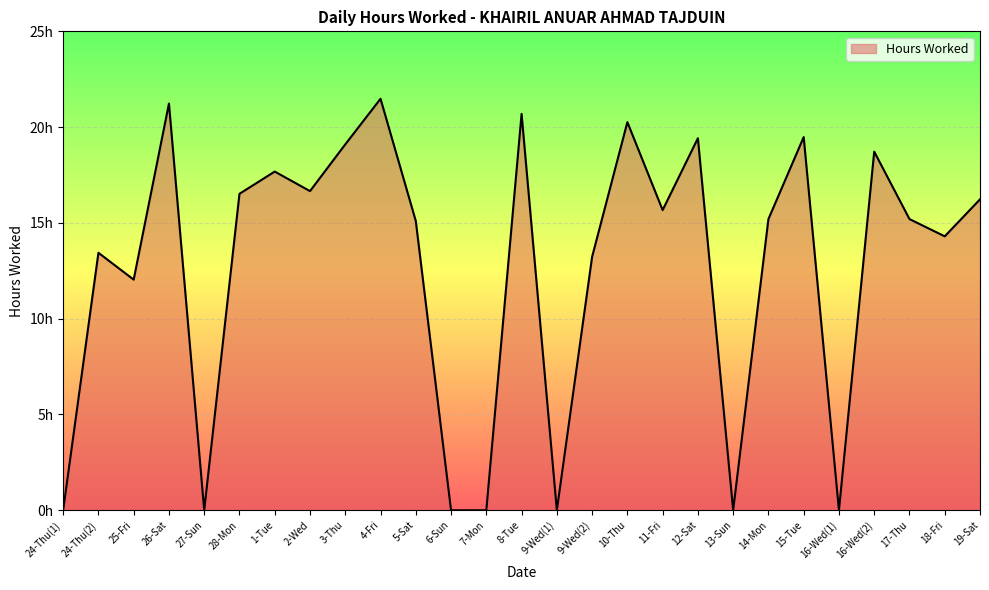

Does the chart display data point markers on the line(s)?

No